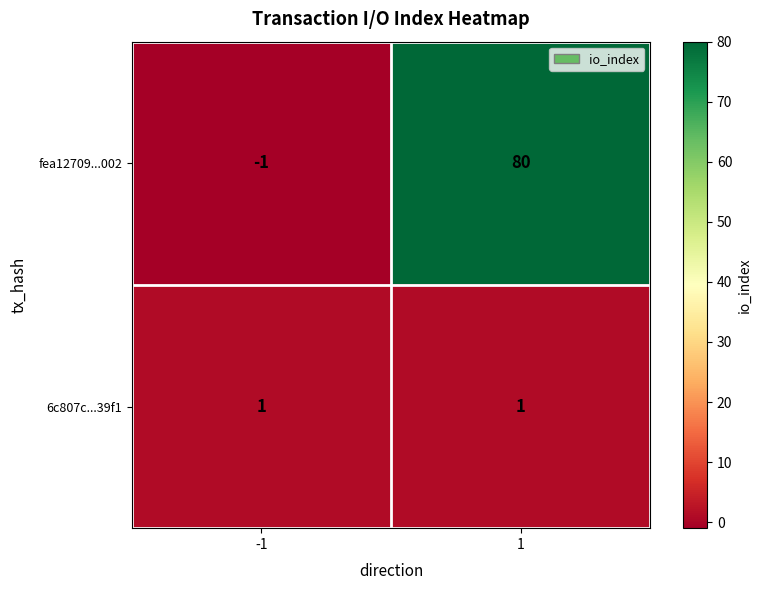

What is the greatest value displayed?

80